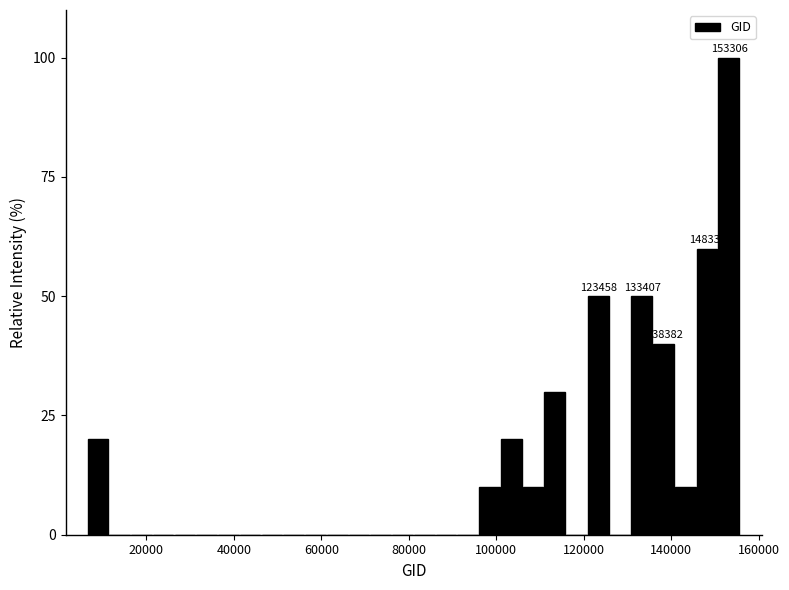

Read against the x-axis, roughly where is the centre of the tallest bar?

154000